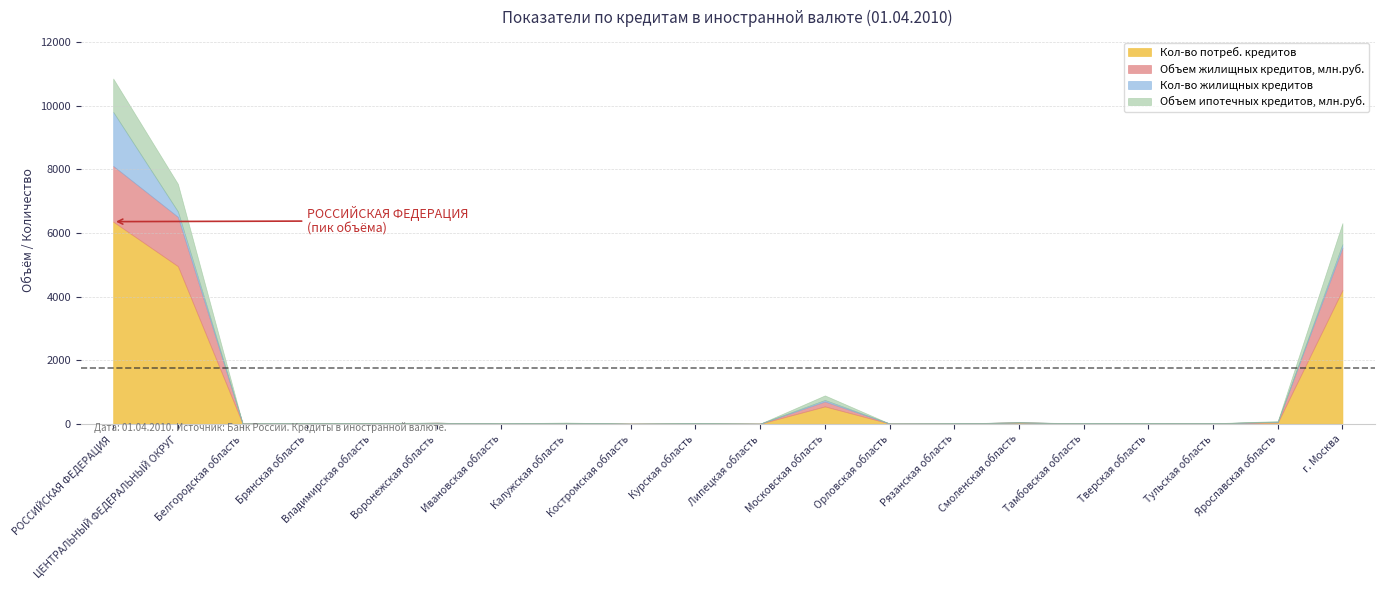

How many interior local peaks does the Объем жилищных кредитов, млн.руб. series have?

6